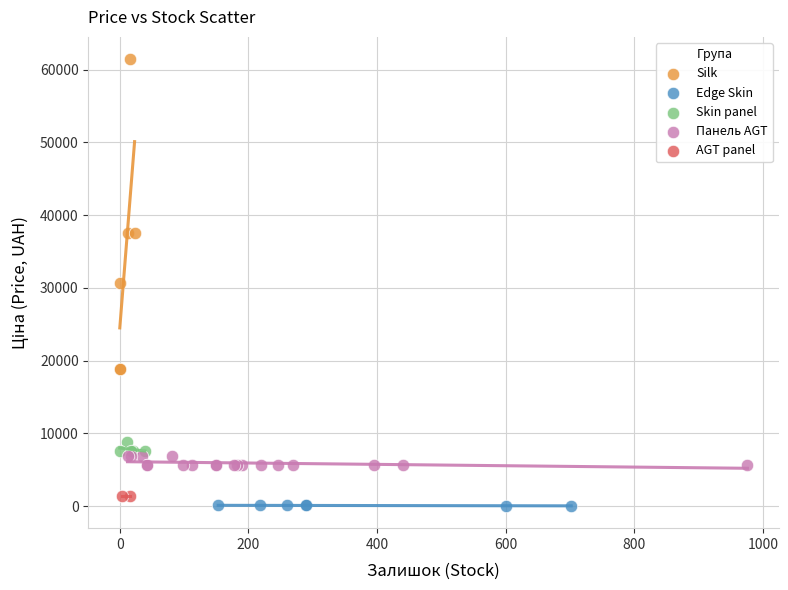

What are all the series names shown in the legend?

Silk, Edge Skin, Skin panel, Панель AGT, AGT panel